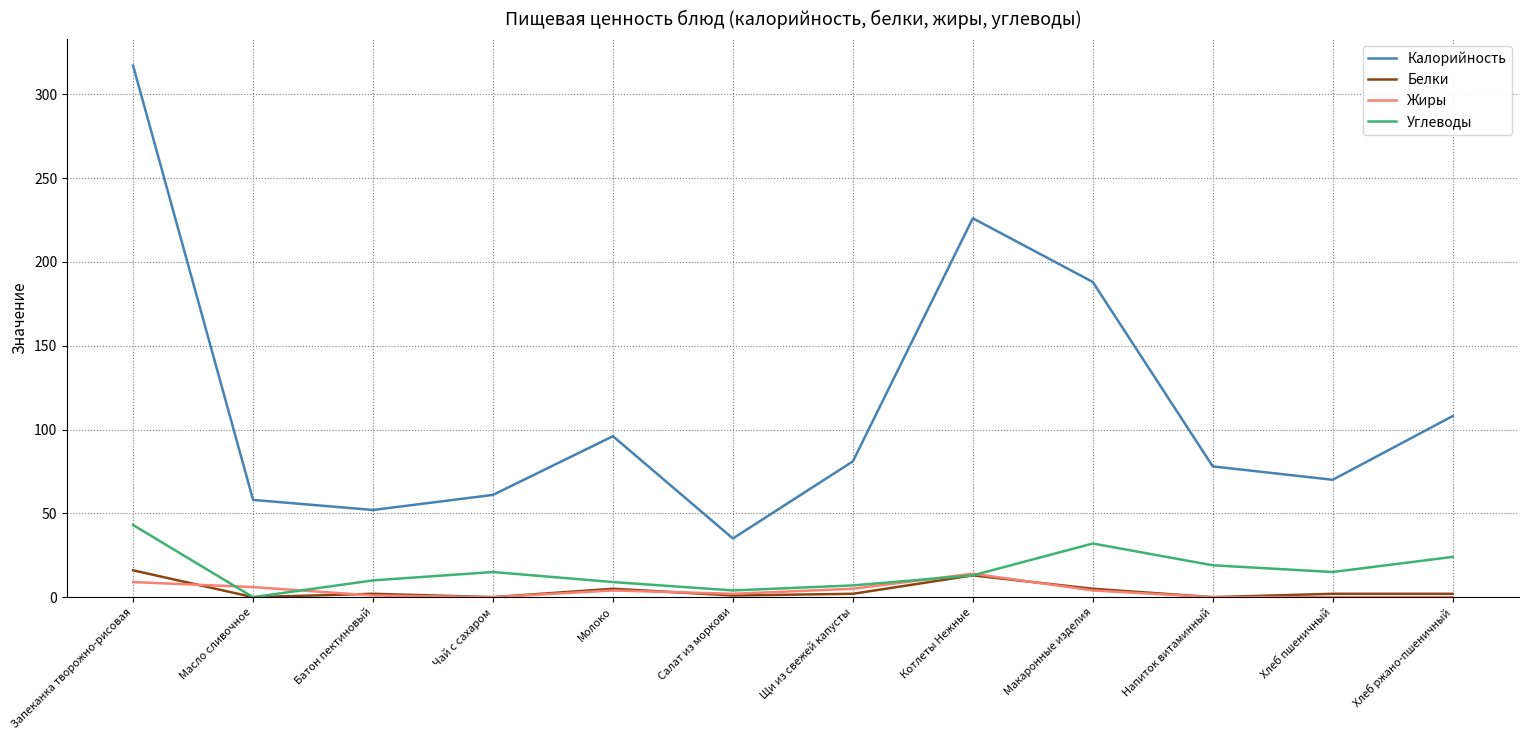

What is the total value across all series at Напиток витаминный?

97